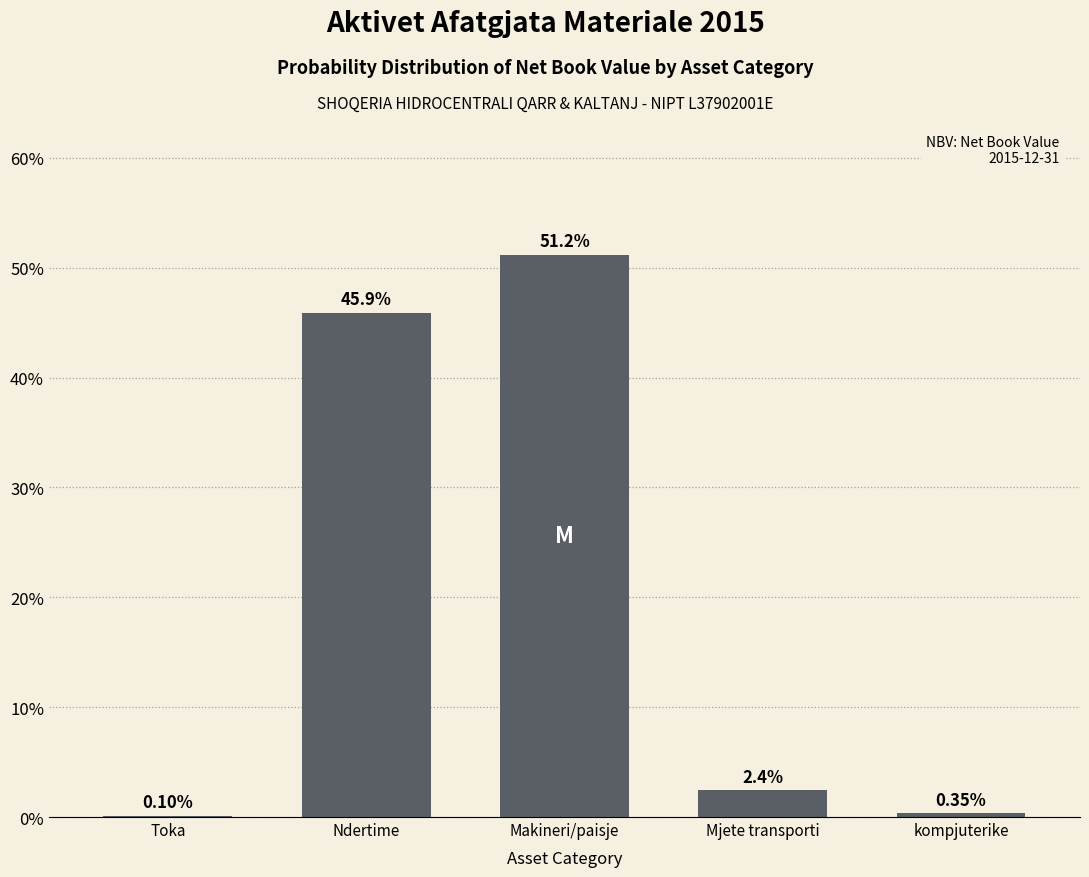

What is the change in value from Makineri/paisje to kompjuterike?

-50.8